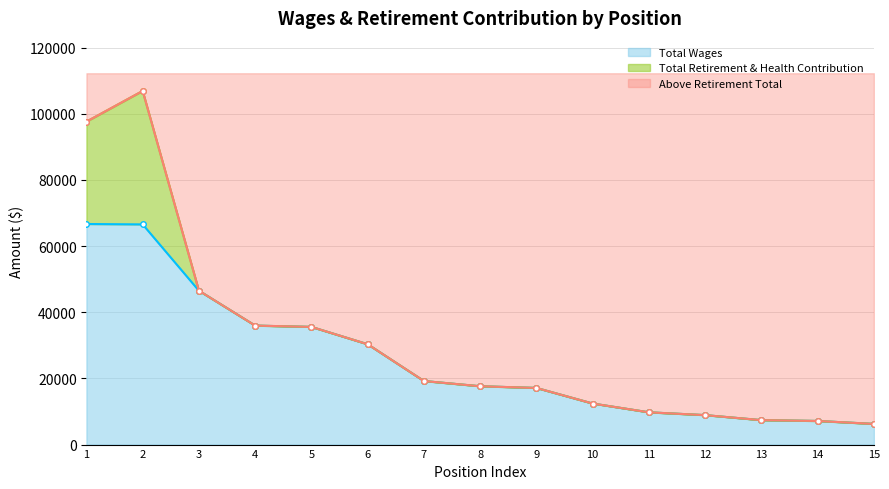

The value of Total Wages at 3 is 30899. True or false?

False